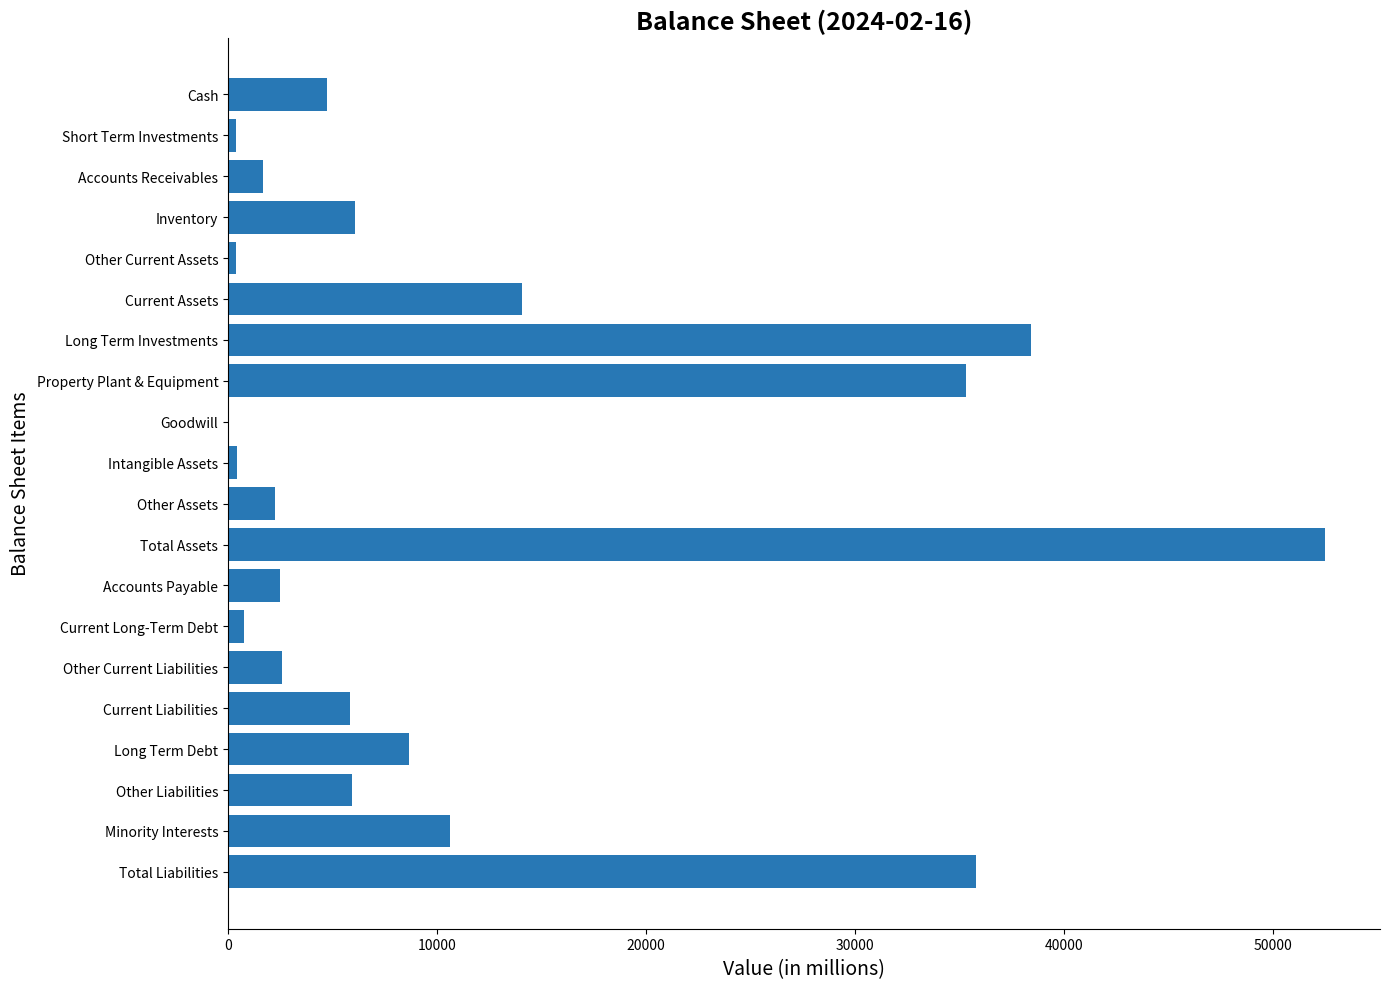

Approximately how many times larger is the value at Other Assets compared to Long Term Debt?

0.3